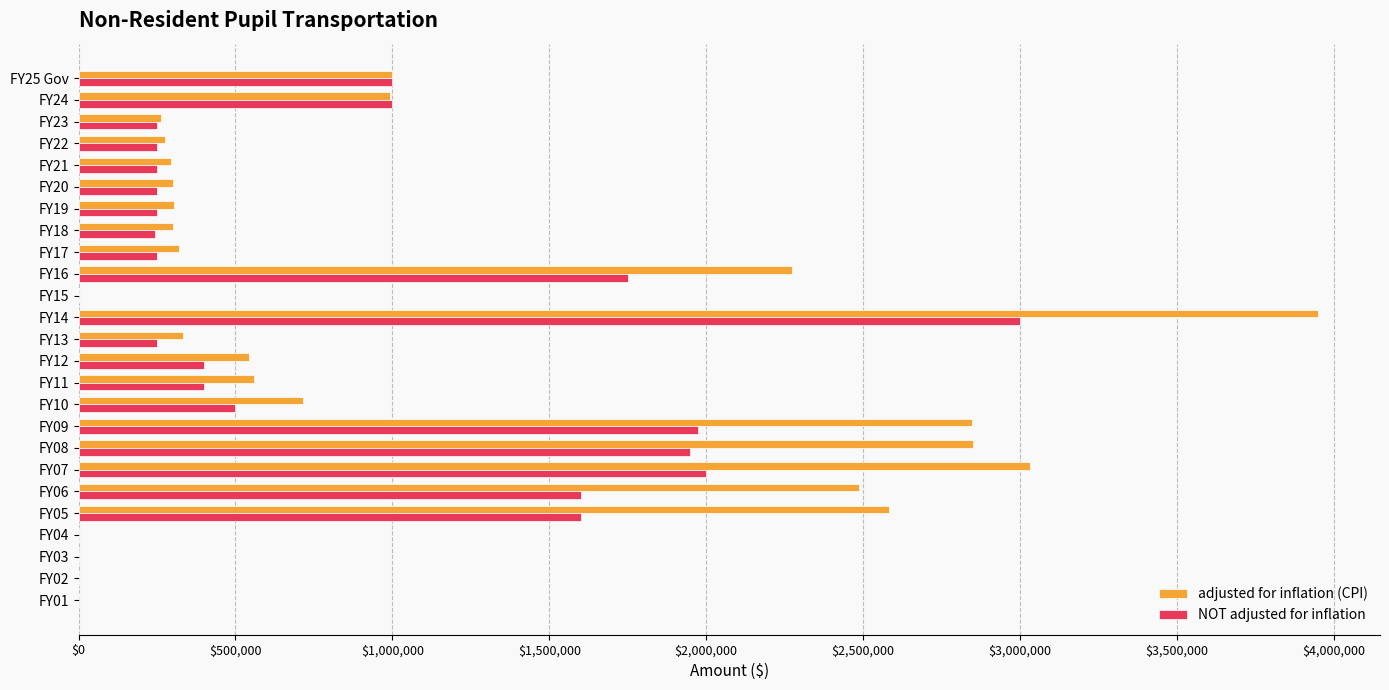

Which series has the largest total across all categories?

adjusted for inflation (CPI)